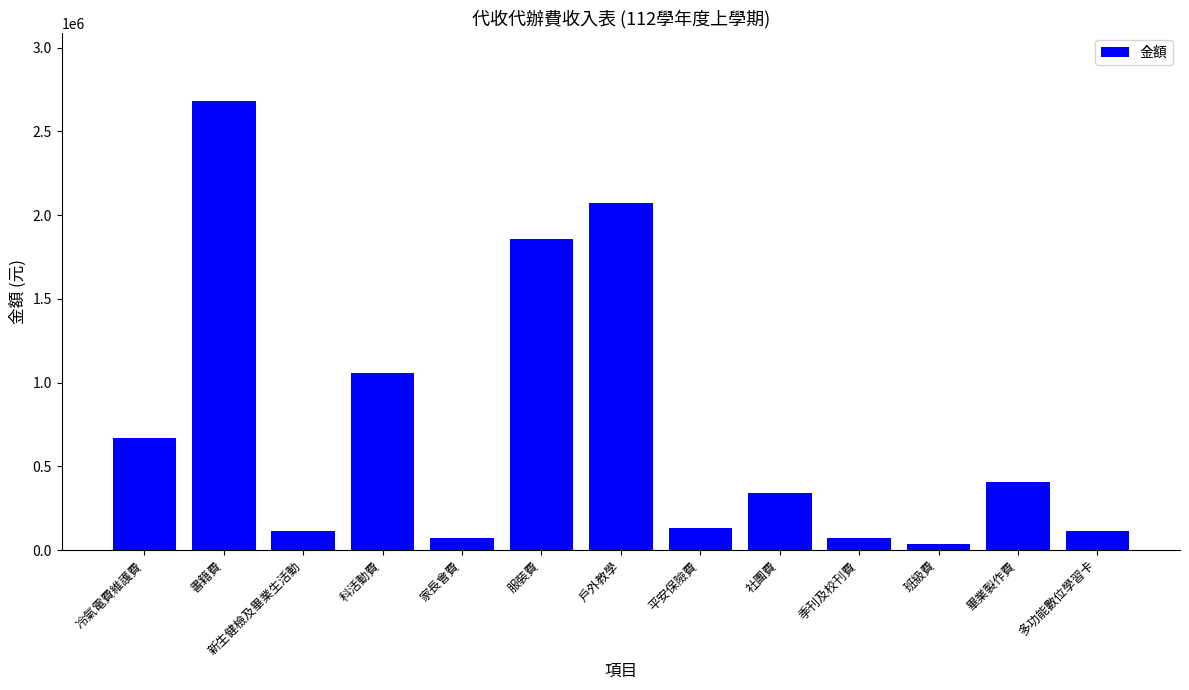

The chart shows a value of 576469 at 畢業製作費. True or false?

False